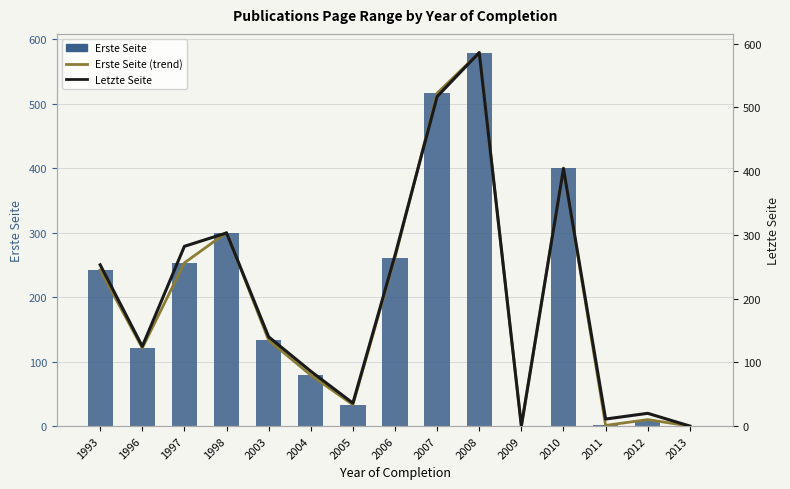

What is the difference between the second highest and minimum values in the Erste Seite (trend) series?

516